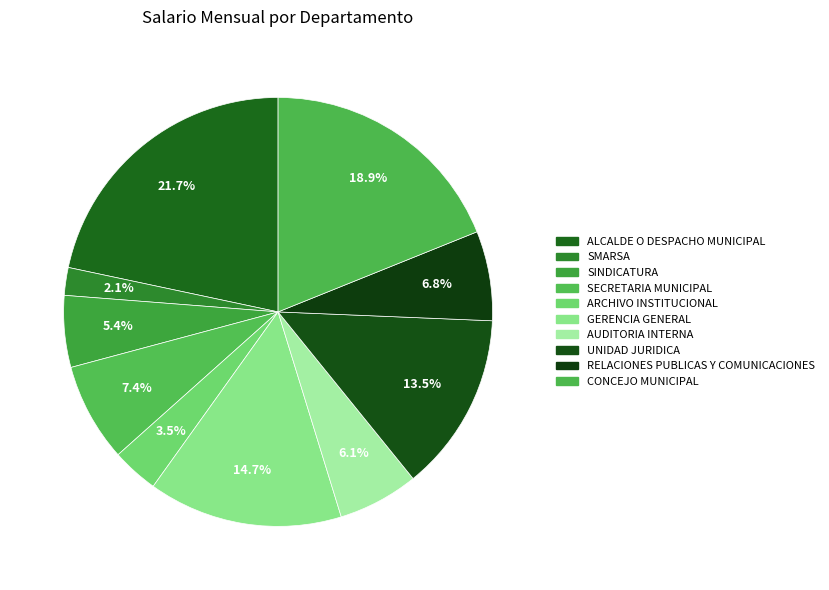

Count the number of slices in the pie.

10